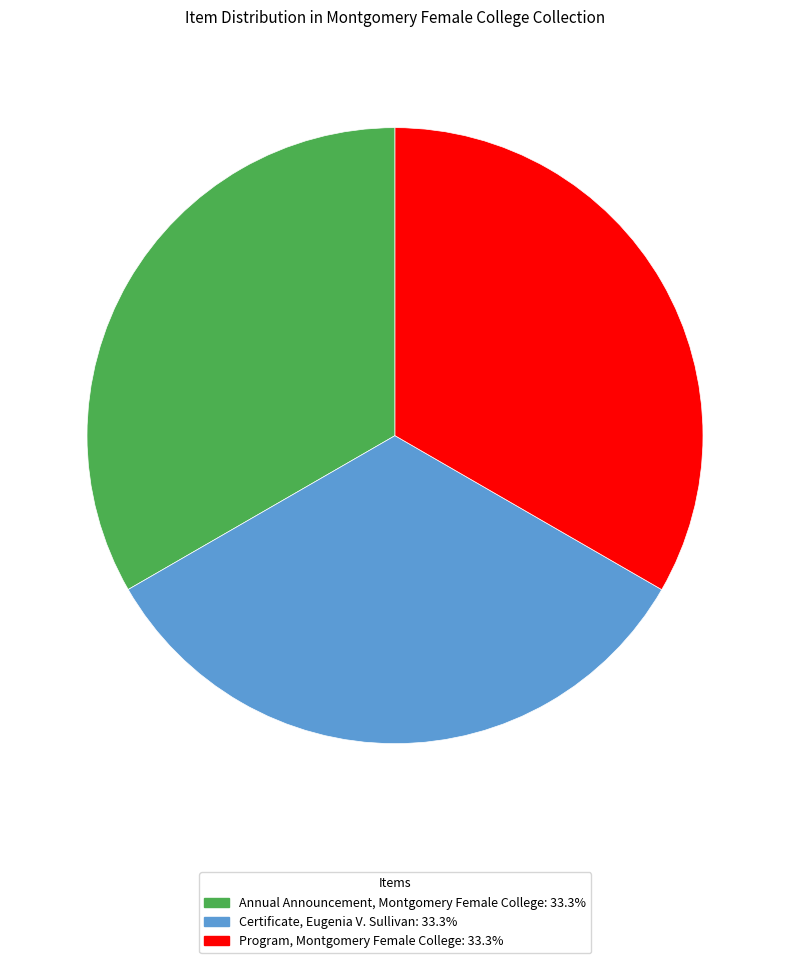

Does Program, Montgomery Female College: 33.3% represent more than half of the total?

No